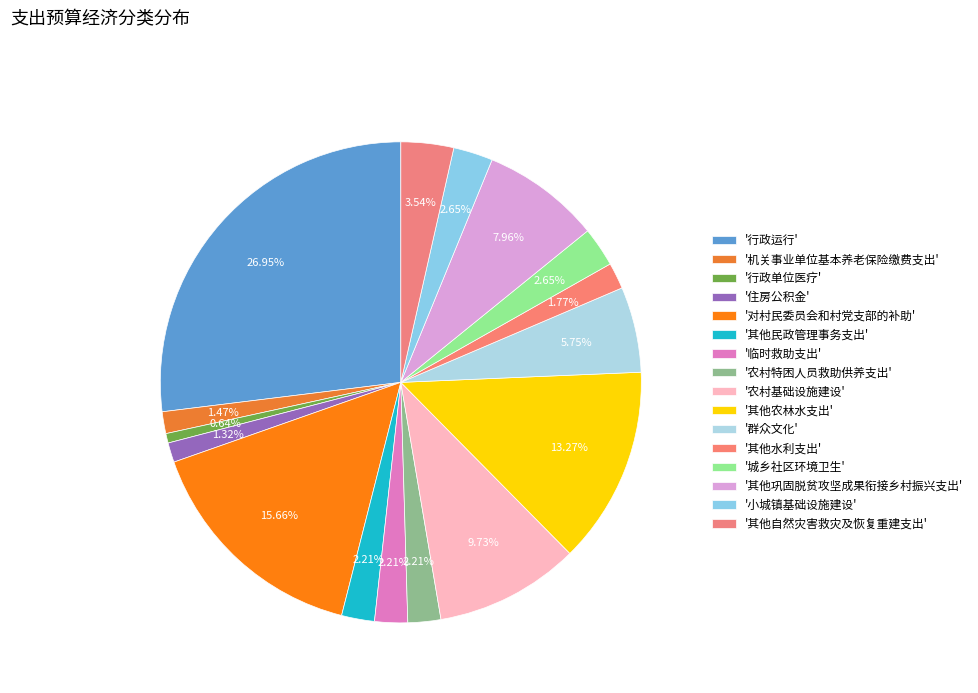

Rank the categories by value from highest to lowest.

行政运行, 对村民委员会和村党支部的补助, 其他农林水支出, 农村基础设施建设, 其他巩固脱贫攻坚成果衔接乡村振兴支出, 群众文化, 其他自然灾害救灾及恢复重建支出, 城乡社区环境卫生, 小城镇基础设施建设, 其他民政管理事务支出, 临时救助支出, 农村特困人员救助供养支出, 其他水利支出, 机关事业单位基本养老保险缴费支出, 住房公积金, 行政单位医疗